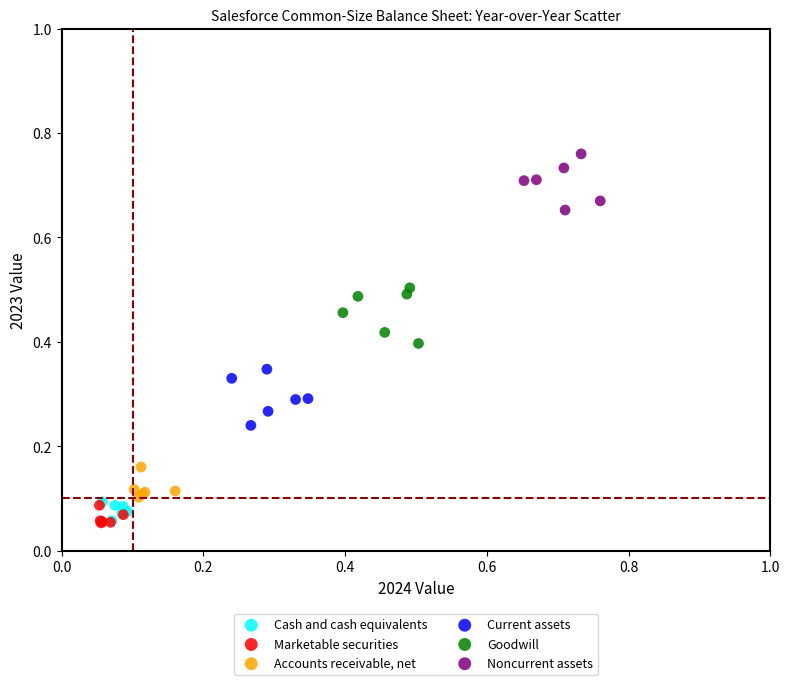

Which series contains the highest Y value?

Noncurrent assets